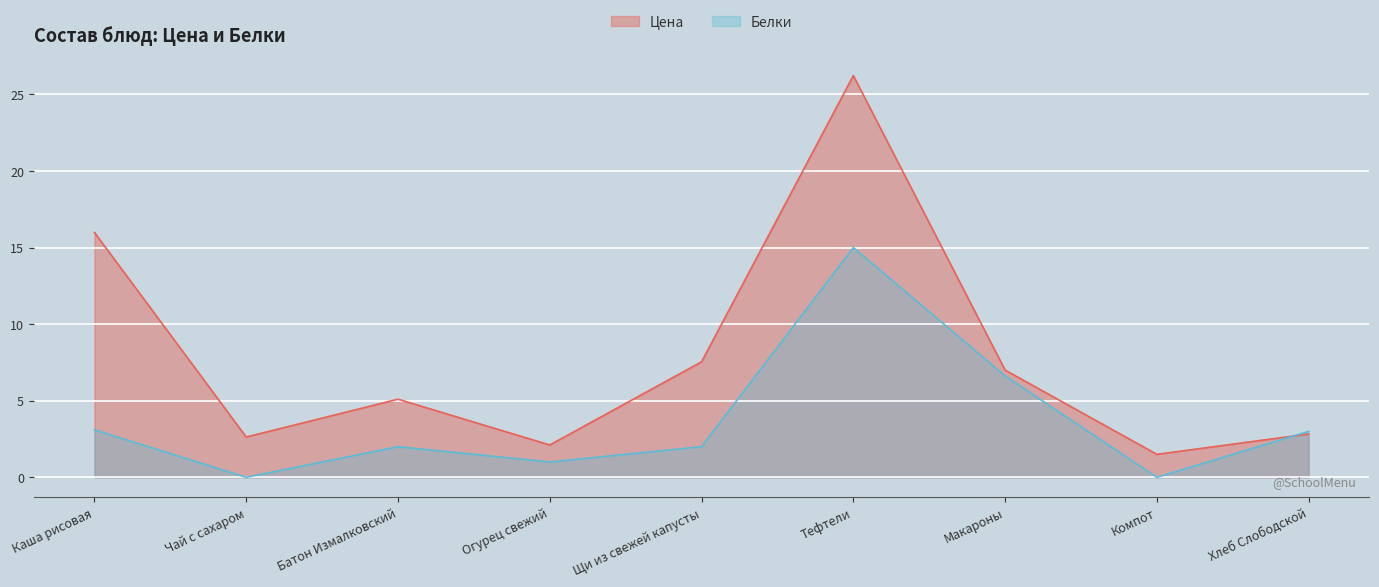

How many data points in Белки are above 2?

4